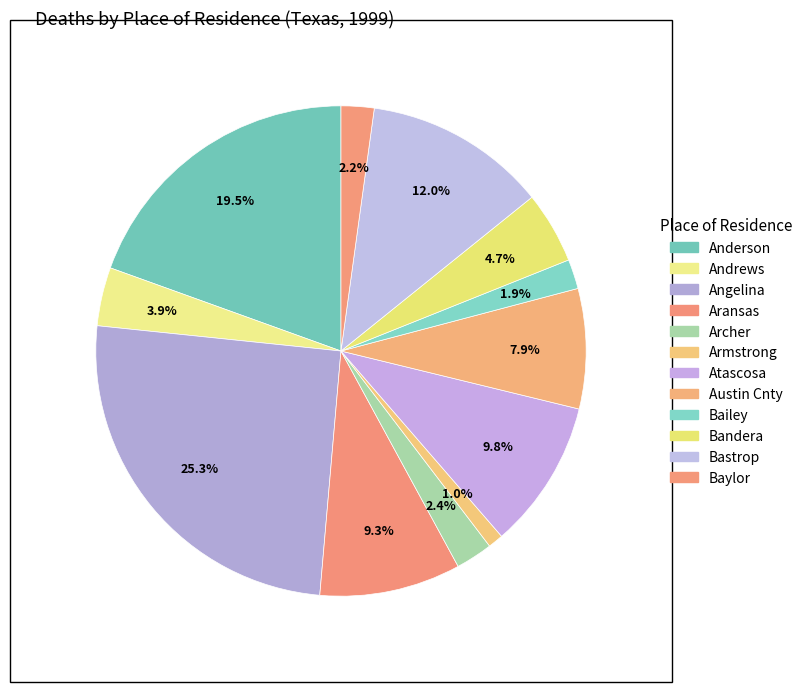

What percentage is the Bastrop slice, to the nearest percent?

12%